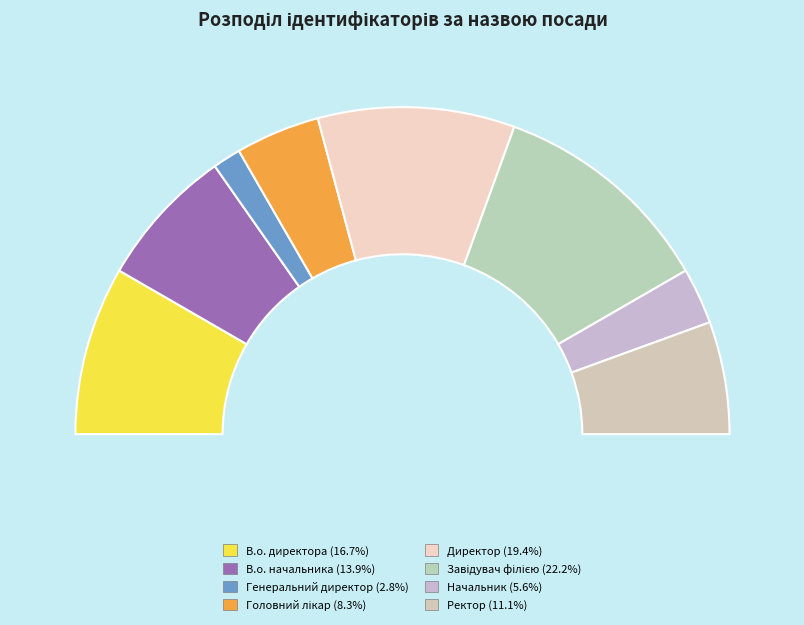

Which slice is the smallest?

Генеральний директор